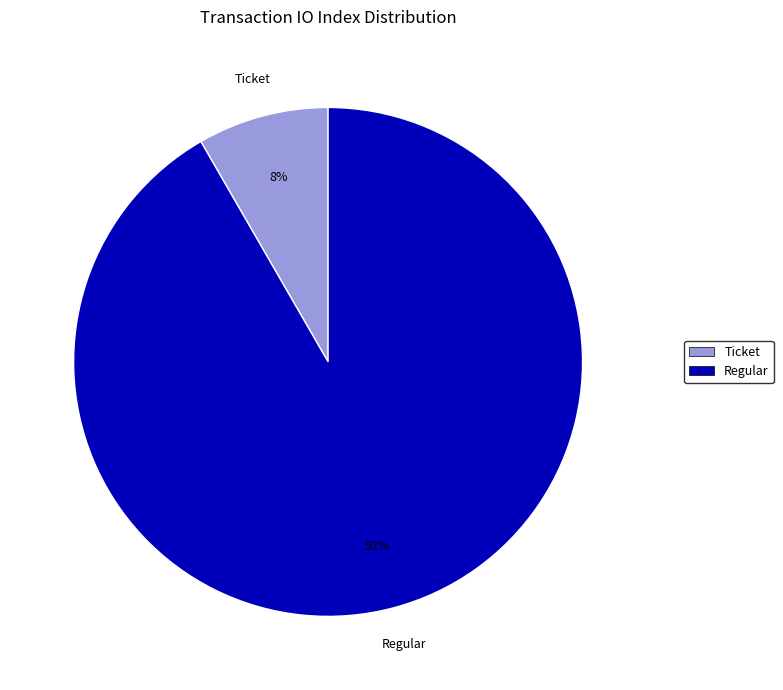

Between Regular and Ticket, which is larger?

Regular